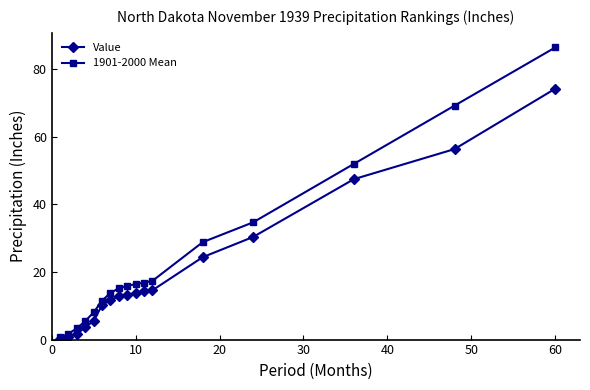

Which series has the largest total across all categories?

1901-2000 Mean